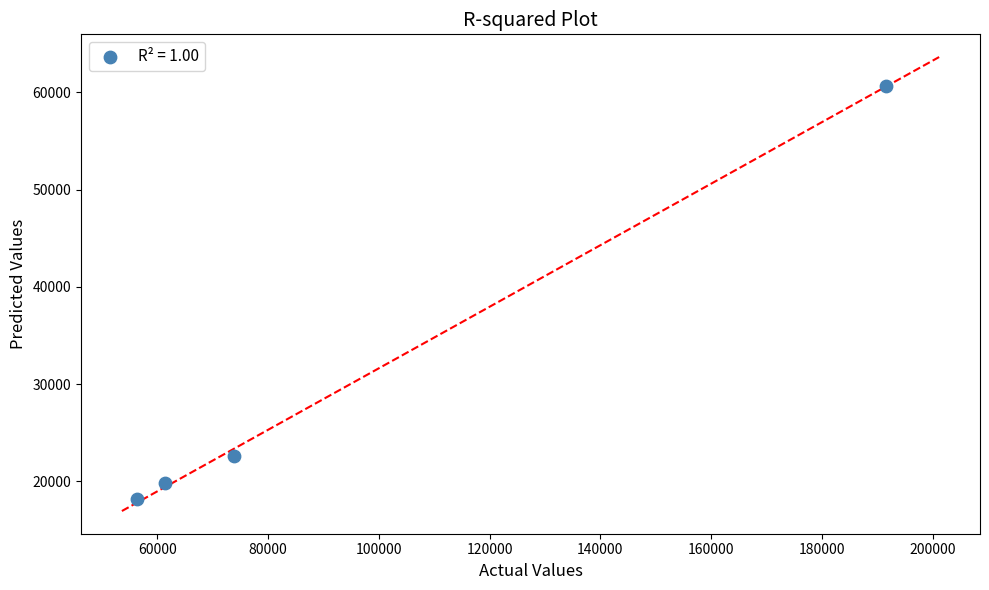

What is the range of X values (max minus min)?

135218